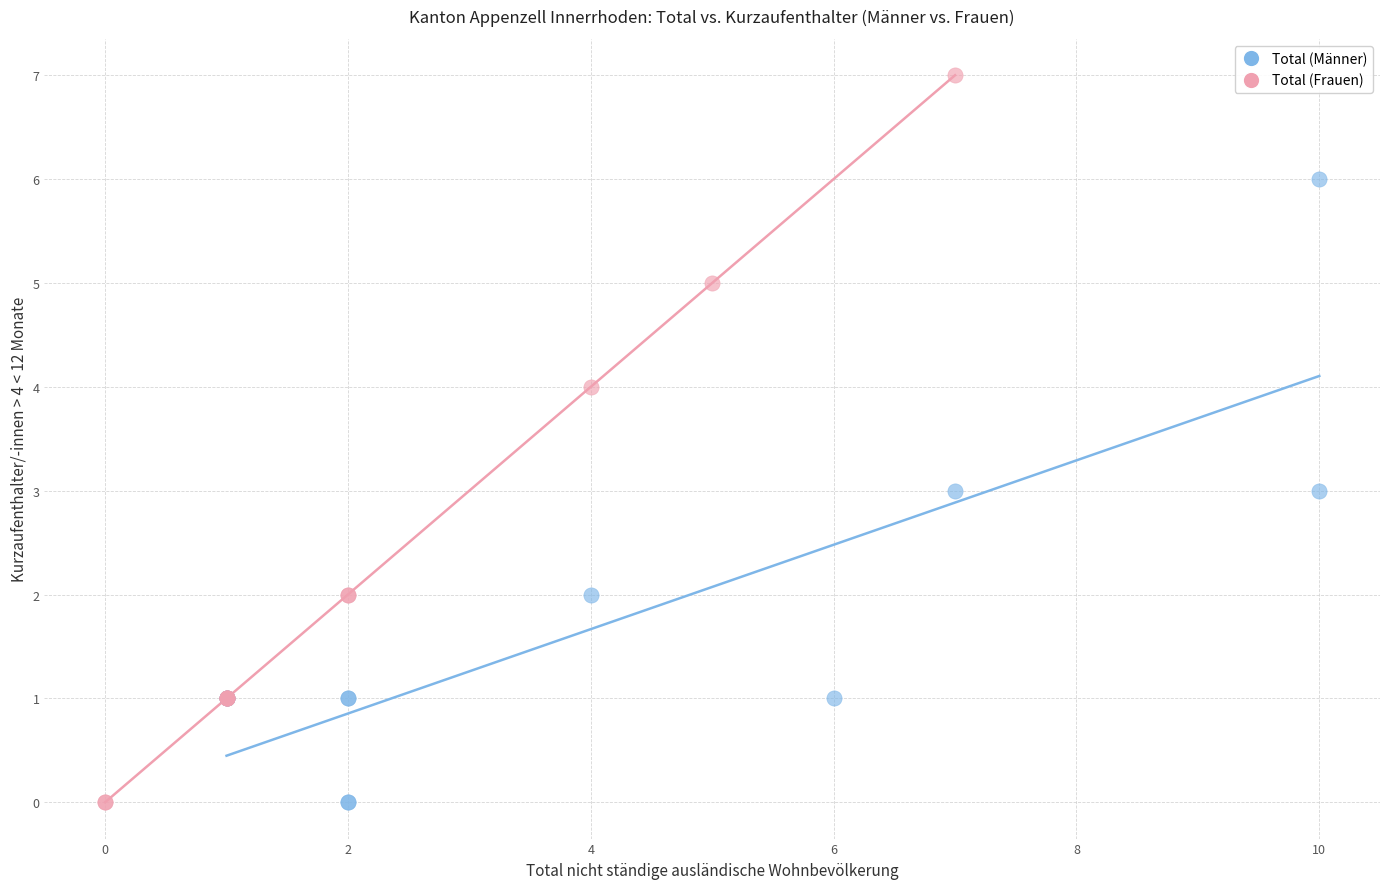

Which series reaches the maximum Y coordinate?

Total (Frauen)